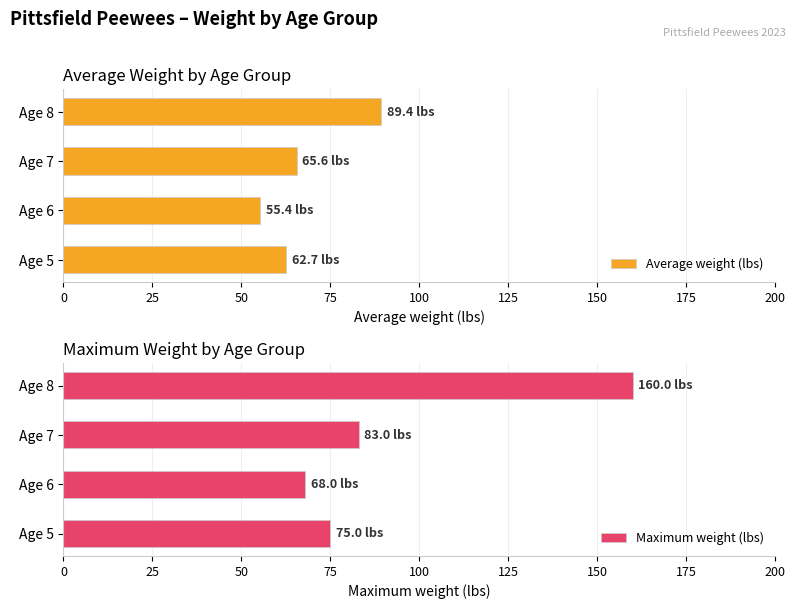

What is the difference between the maximum and minimum values in the Maximum weight (lbs) series?

92